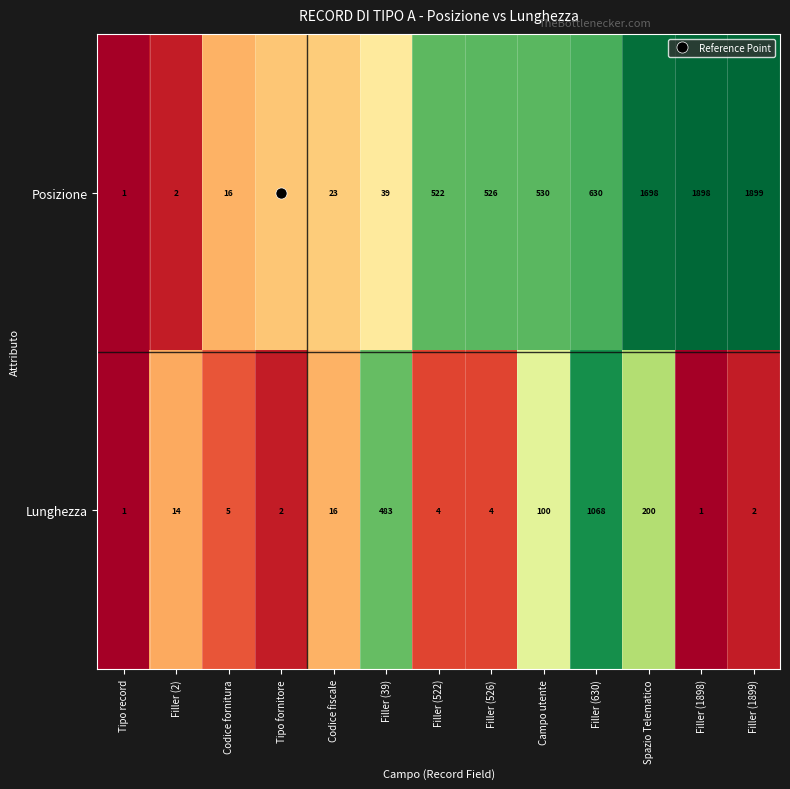

At Codice fiscale, list the series in order from largest to smallest.

Posizione, Lunghezza